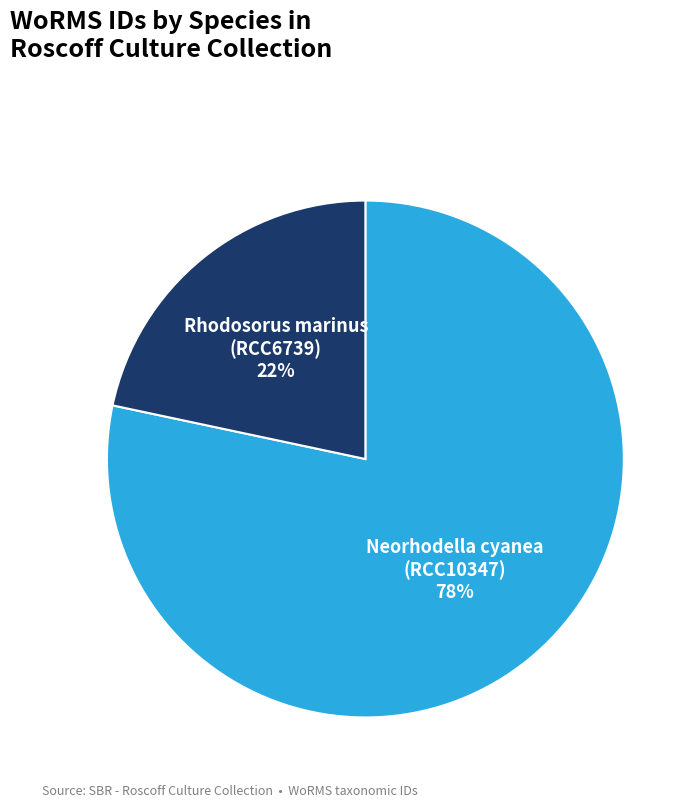

To the nearest percent, what is the average slice percentage?

50%